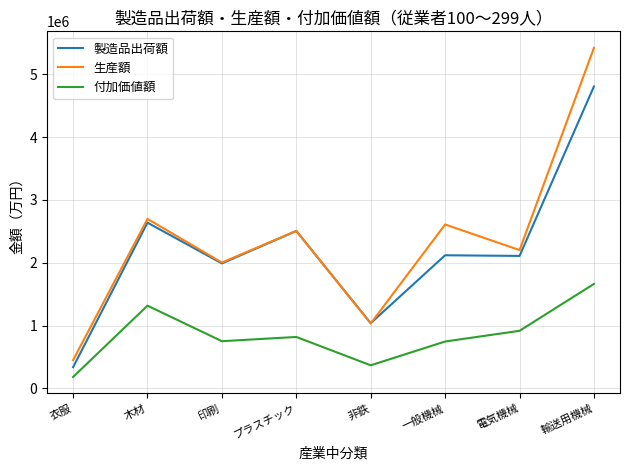

What is the sum of all 付加価値額 values?

6759354